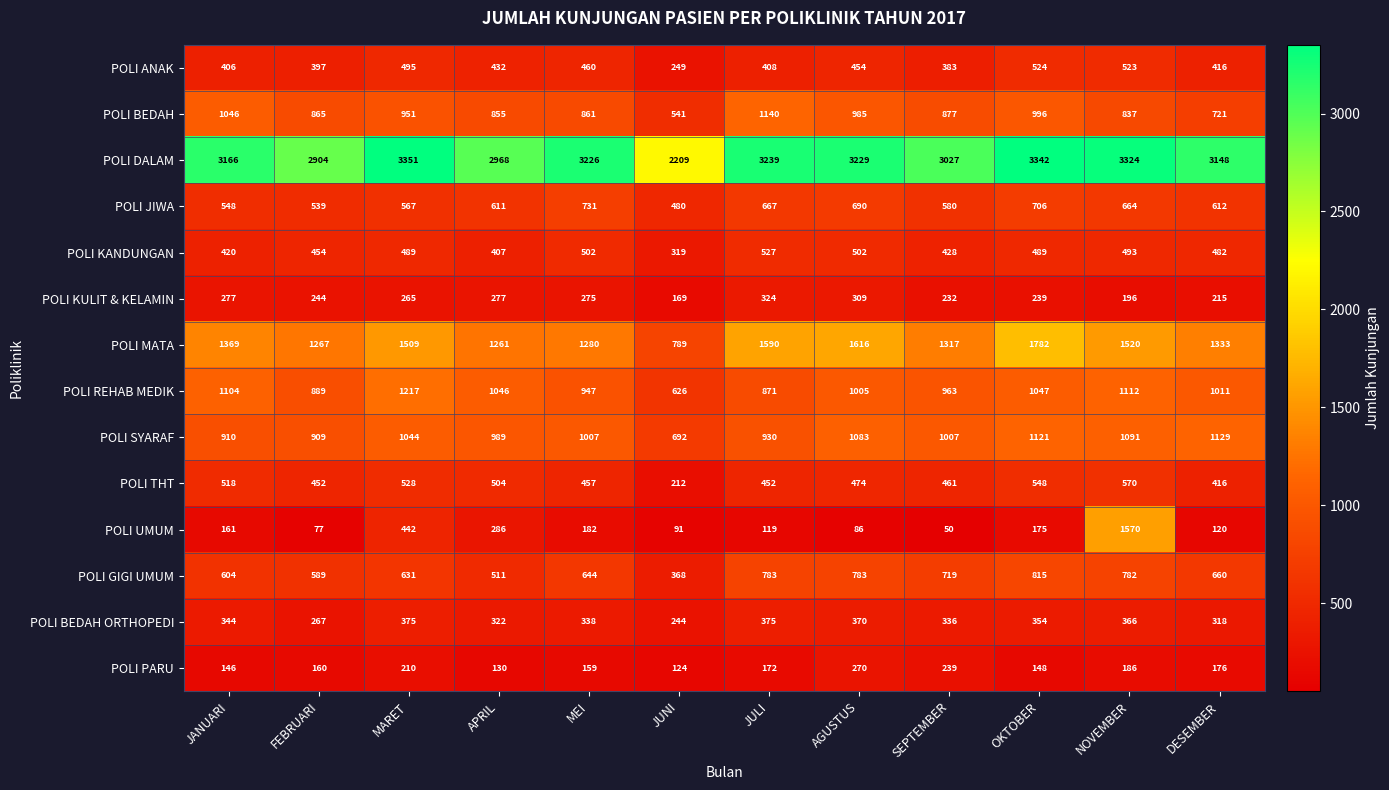

Which series changed the most between MARET and AGUSTUS?

POLI UMUM